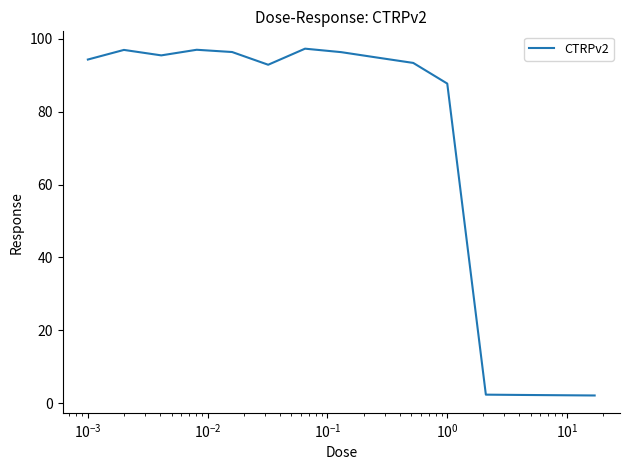

What is the greatest value displayed?

97.3